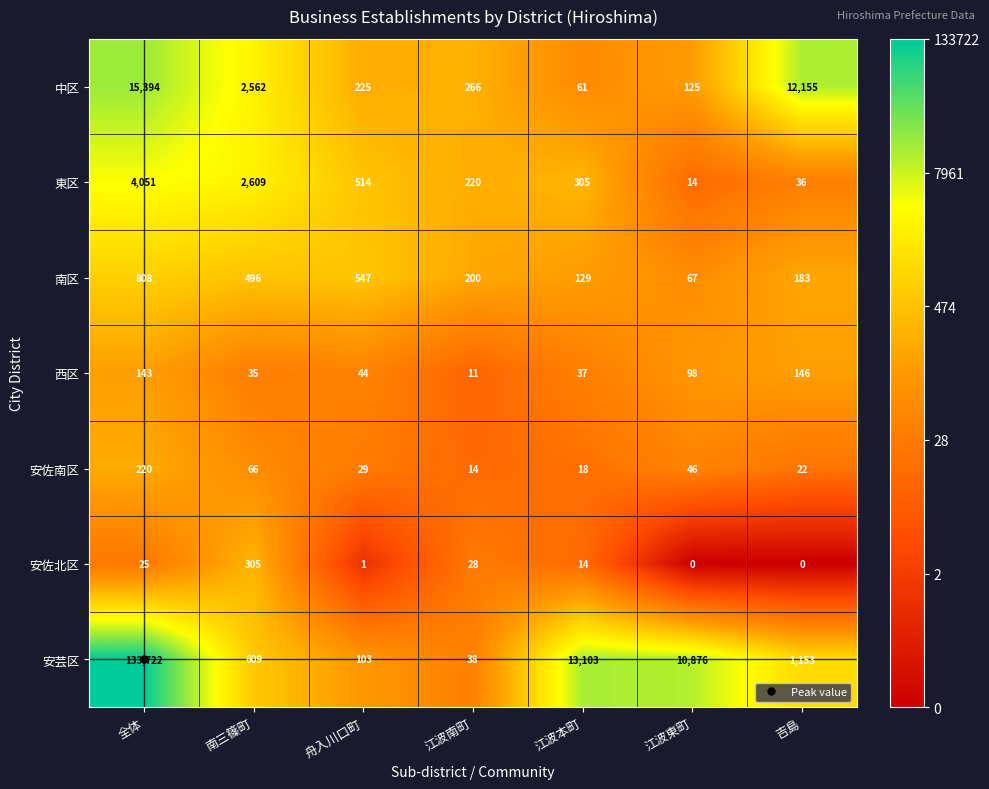

At how many categories does at least one series exceed 4?

7